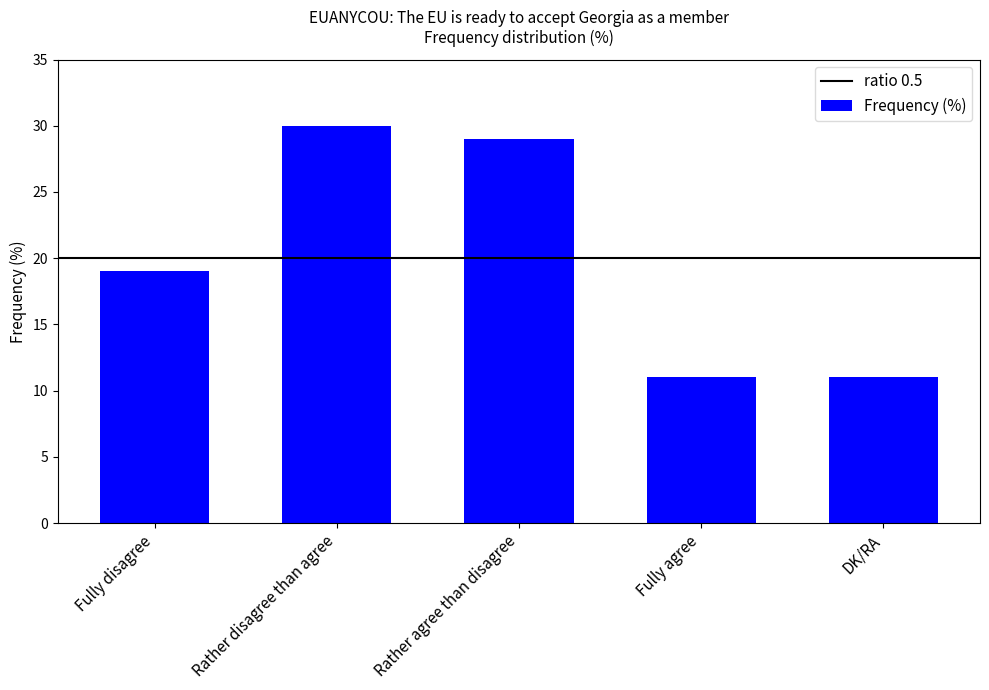

What is the sum of the values at Fully disagree and DK/RA?

30